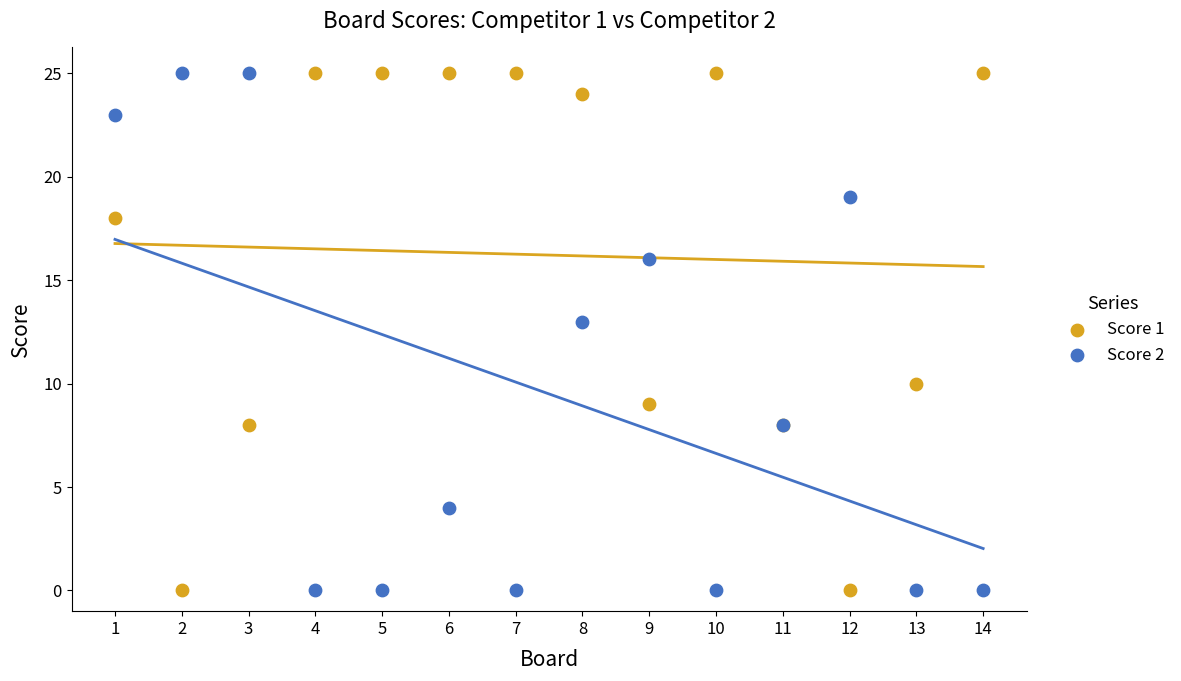

What is the X range (max minus min) for the scatter plot?

13